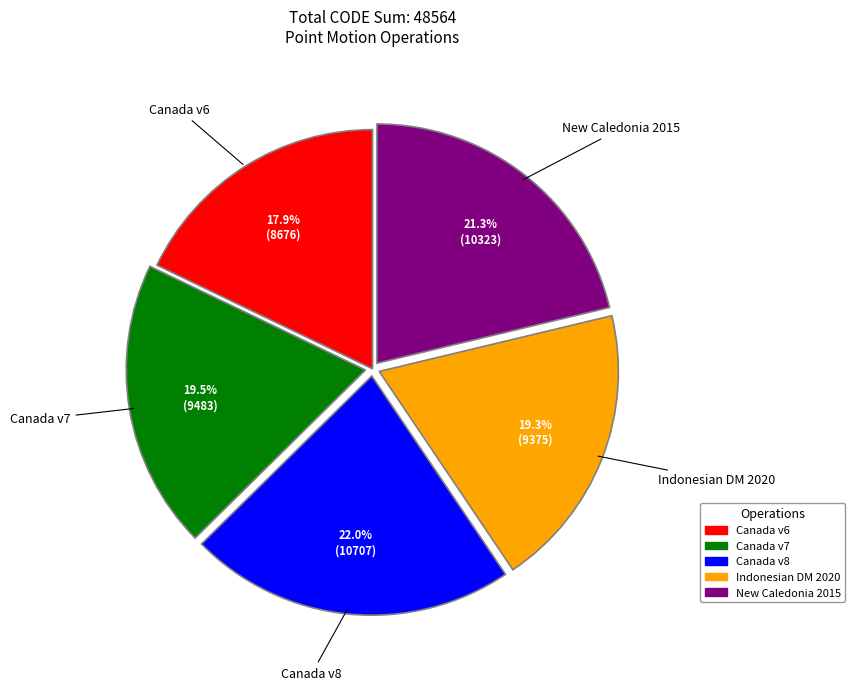

Does any single category account for the majority?

No